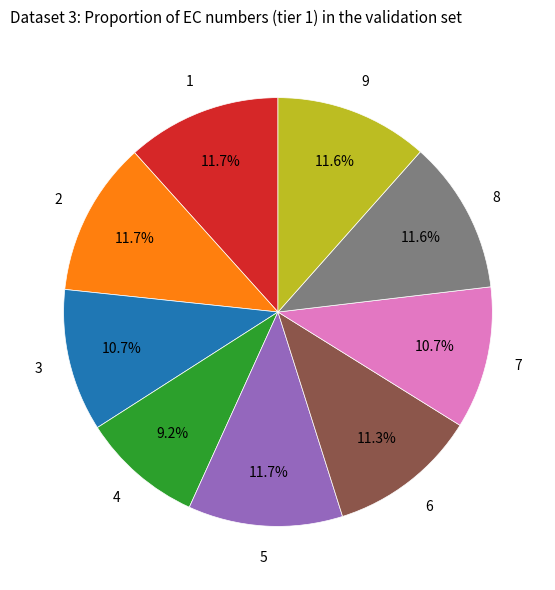

True or false: 6 accounts for 21% of the total.

False